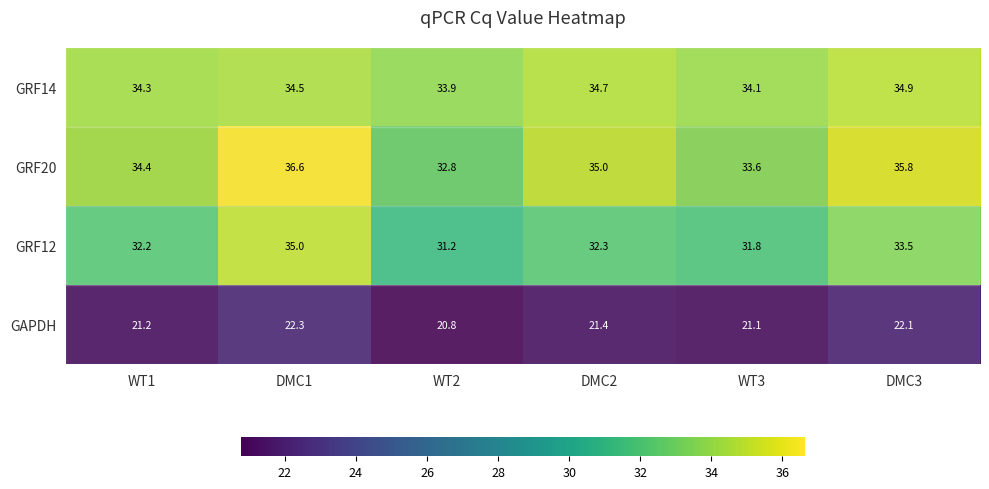

What is the spread (max minus min) of values at DMC3?

13.7